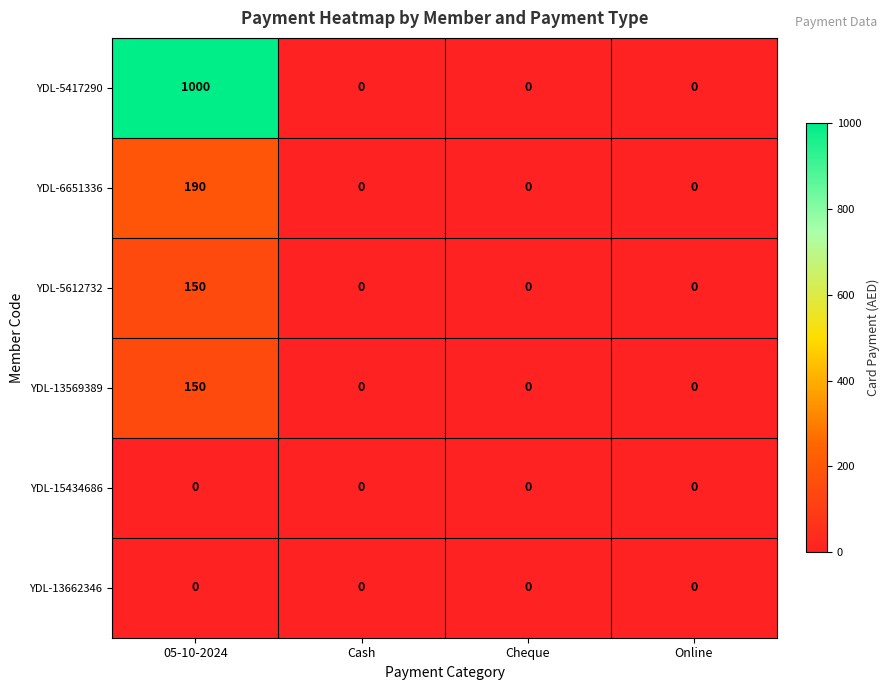

Reading left to right, what are all the values shown in this chart?

YDL-5417290: 1000	0	0	0
YDL-6651336: 190	0	0	0
YDL-5612732: 150	0	0	0
YDL-13569389: 150	0	0	0
YDL-15434686: 0	0	0	0
YDL-13662346: 0	0	0	0